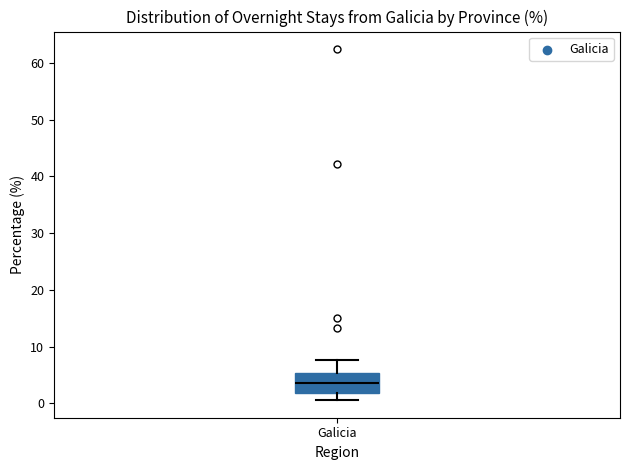

Read this box plot against the y-axis: the position of the median line, the range covered by the box, and the ends of both whiskers. The values are not printed on the chart, so give them approximately, as read against the axis.

median 4, box 2 to 5, whiskers 1 to 8